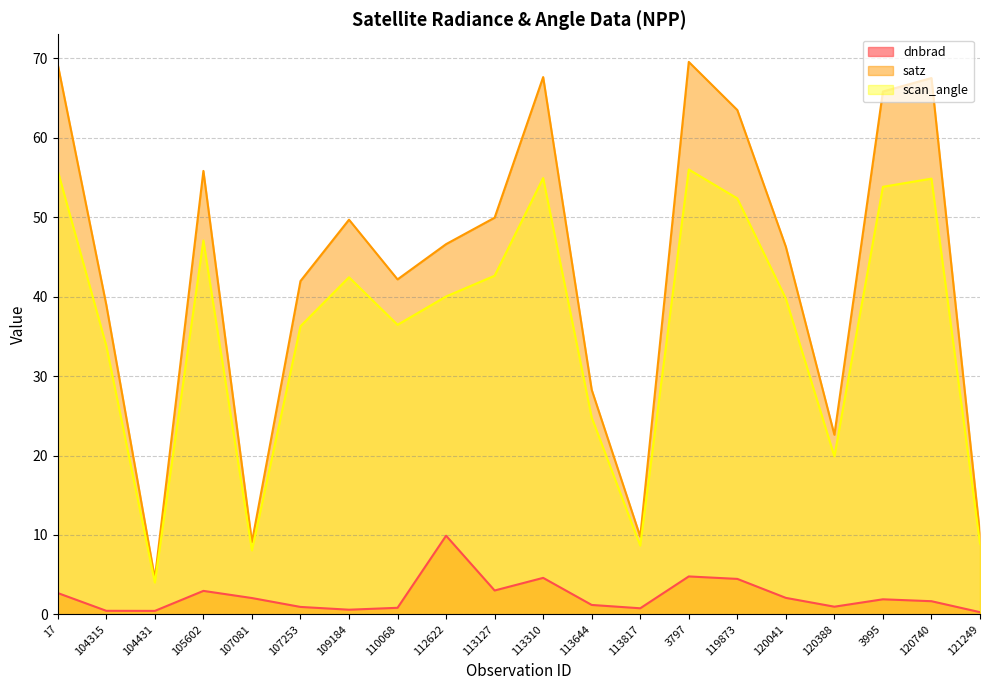

How many interior local valleys does the scan_angle series have?

5